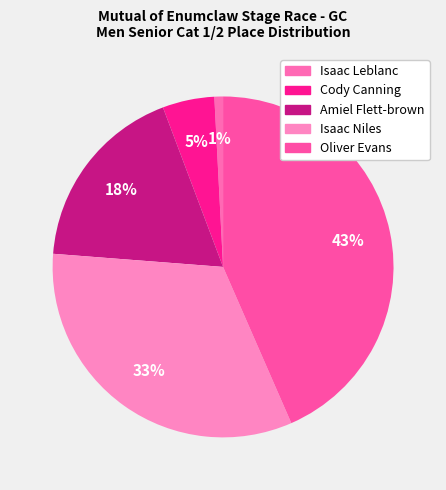

What is the largest slice in the pie chart?

Oliver Evans